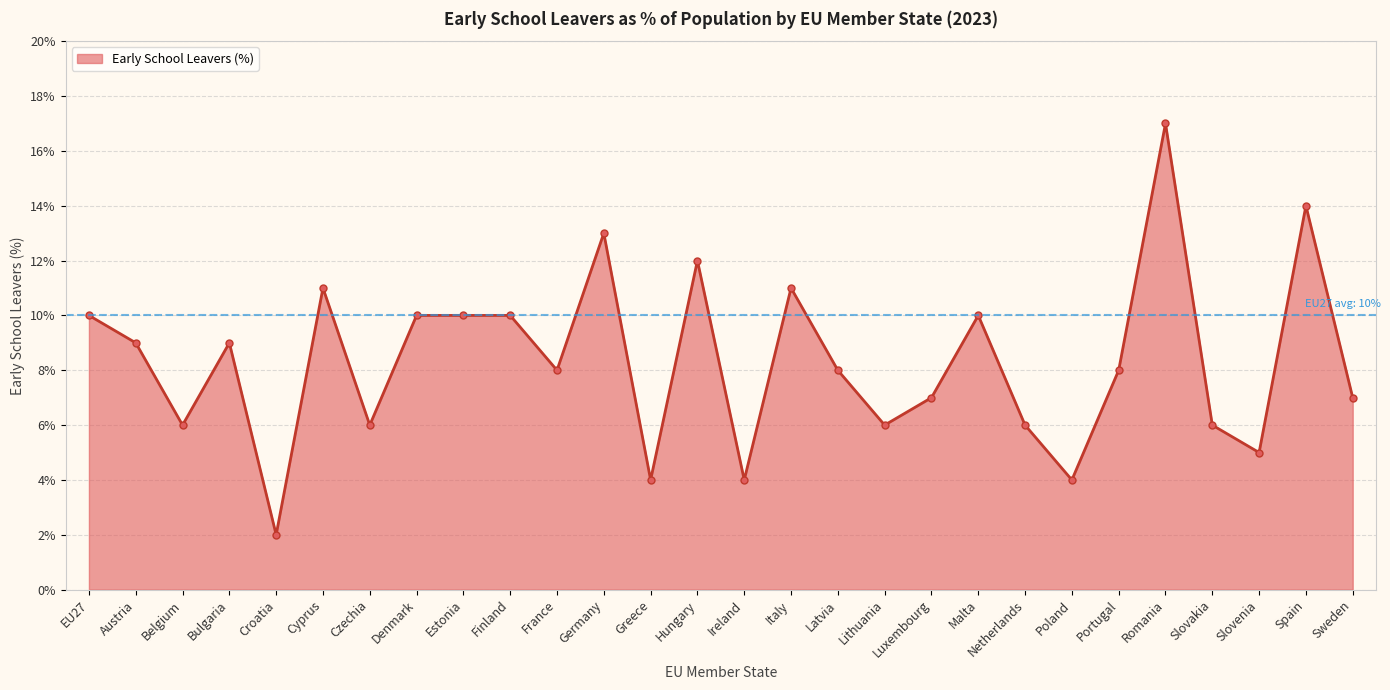

Reading right to left, extract all data points from this chart.

7	14	5	6	17	8	4	6	10	7	6	8	11	4	12	4	13	8	10	10	10	6	11	2	9	6	9	10